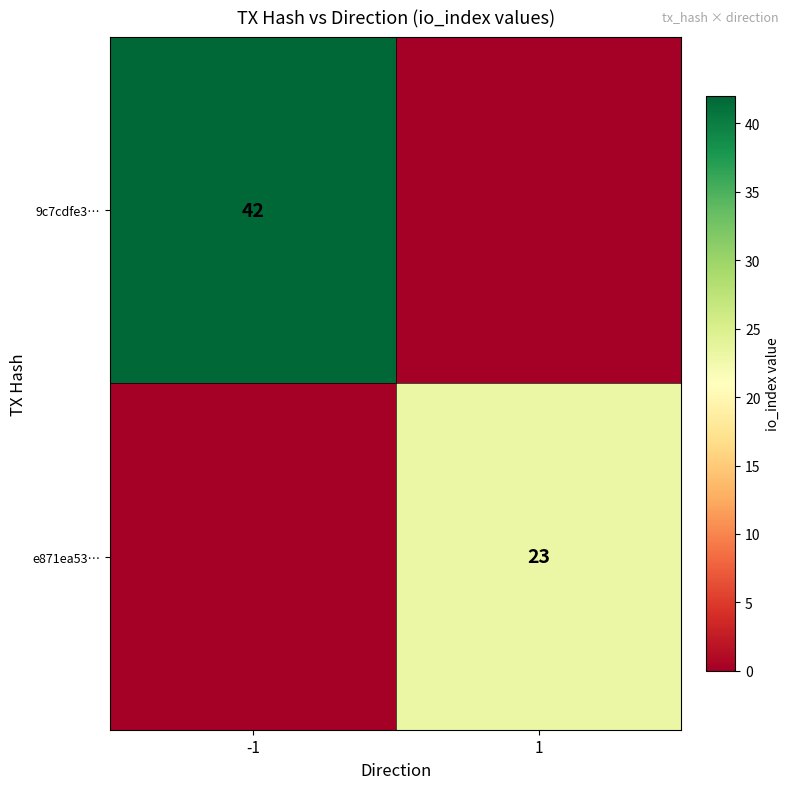

Is it true that 9c7cdfe3… equals 42 at -1?

True